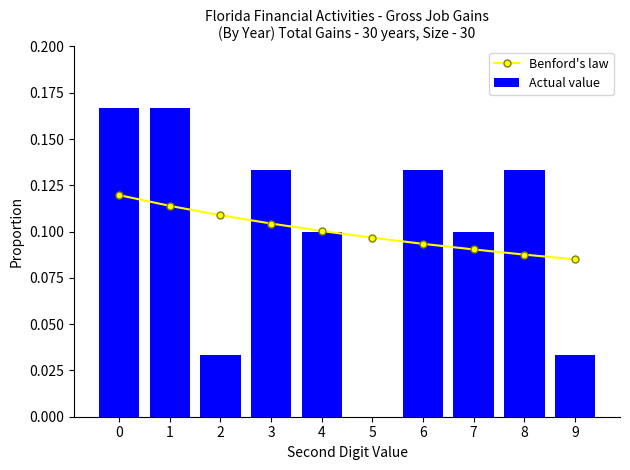

What is the lowest value of the Benford's law series?

0.1